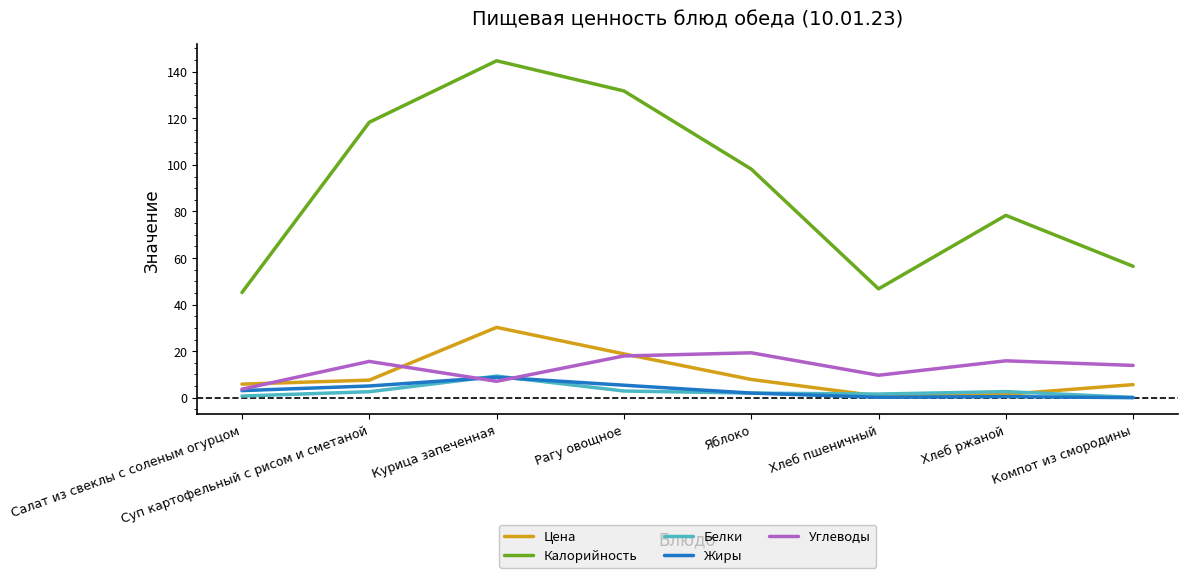

How many values in the Калорийность series exceed 98?

4